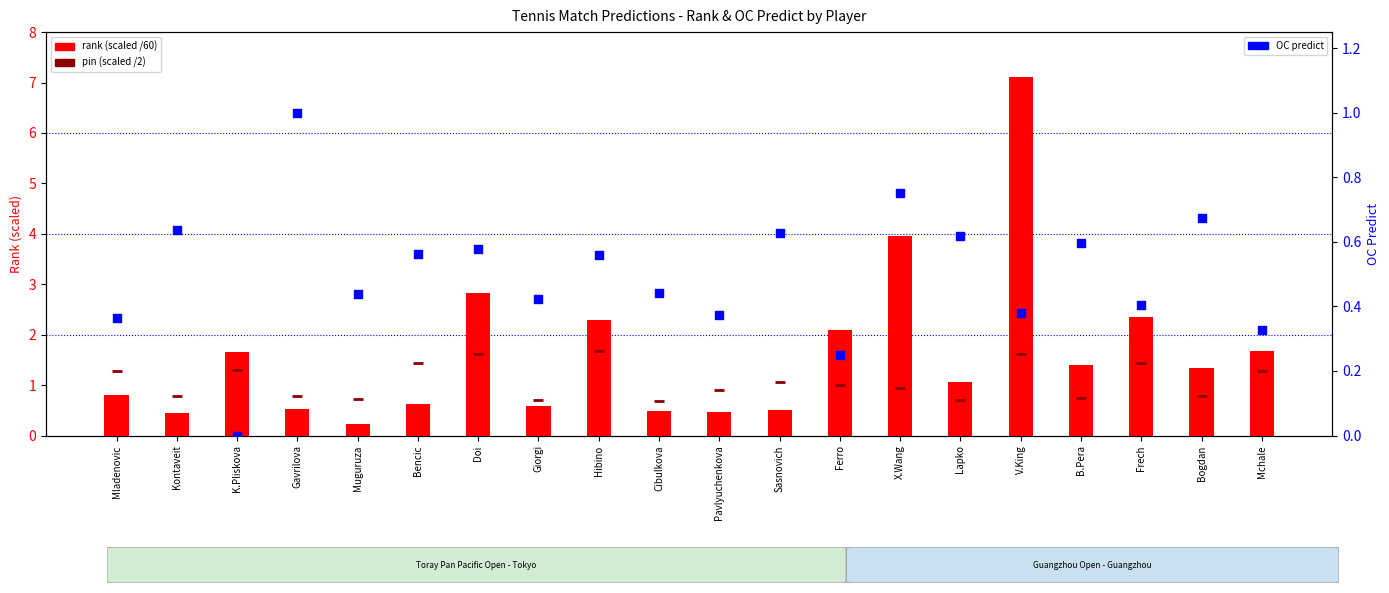

At which category is the sum across all series the highest?

V.King